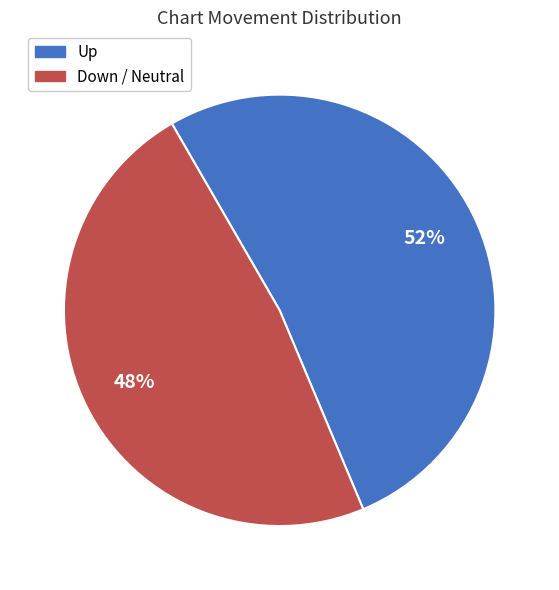

Is there a majority slice in this chart?

Yes